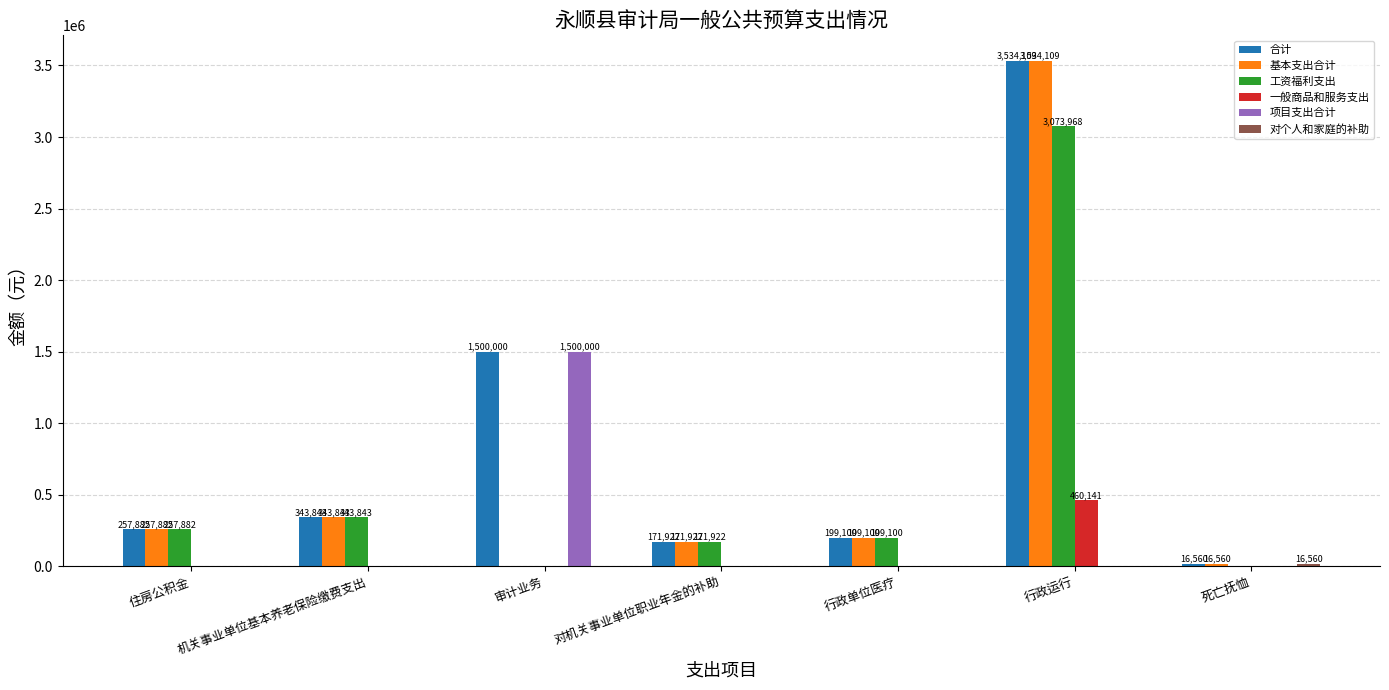

True or false: 合计 has a value of 257882 at 住房公积金.

True